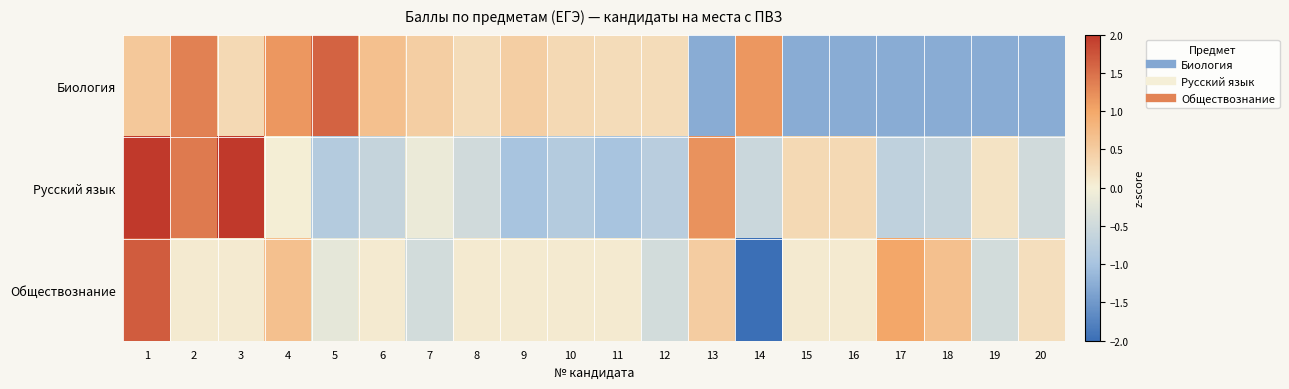

Which series has the largest range (max minus min)?

Обществознание